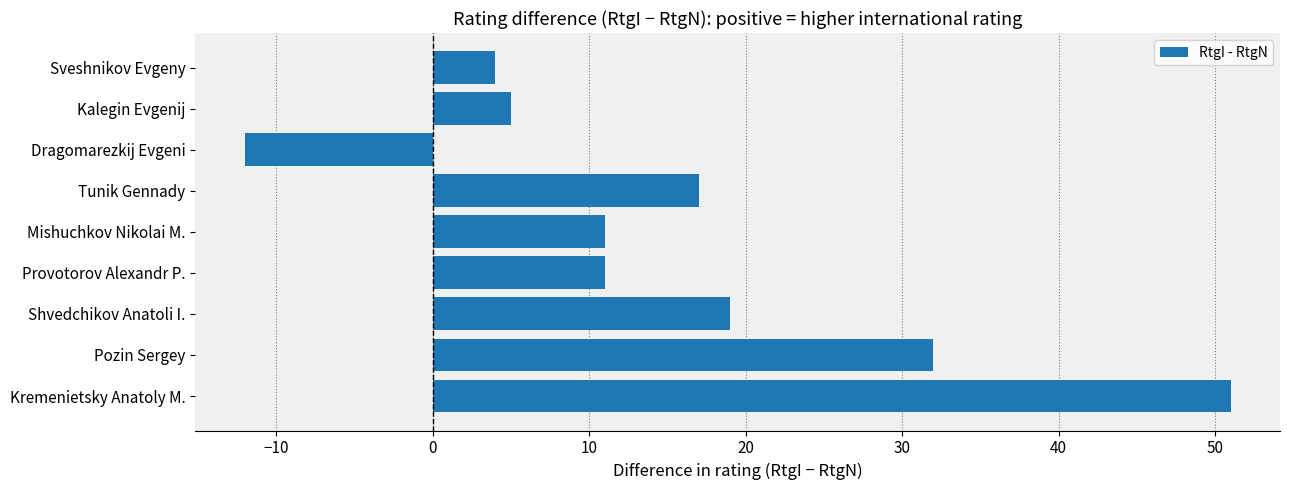

The value at Mishuchkov Nikolai M. is 16. True or false?

False